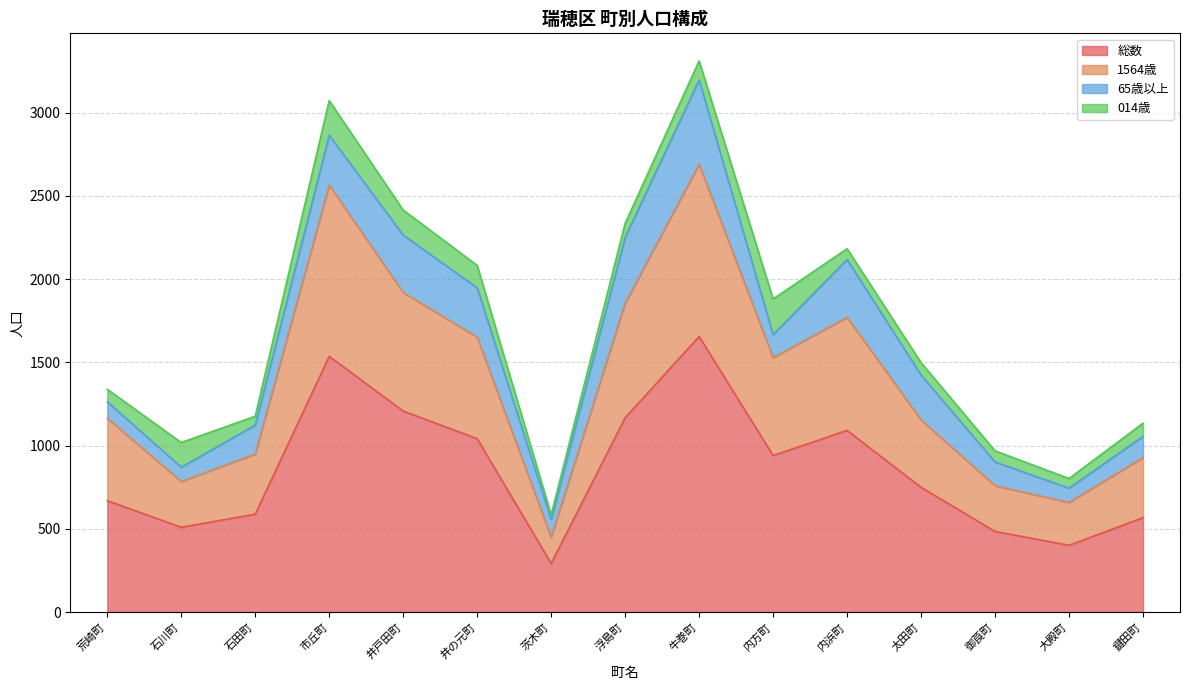

What value does the 総数 series have at 牛巻町, to the nearest 50?

1650